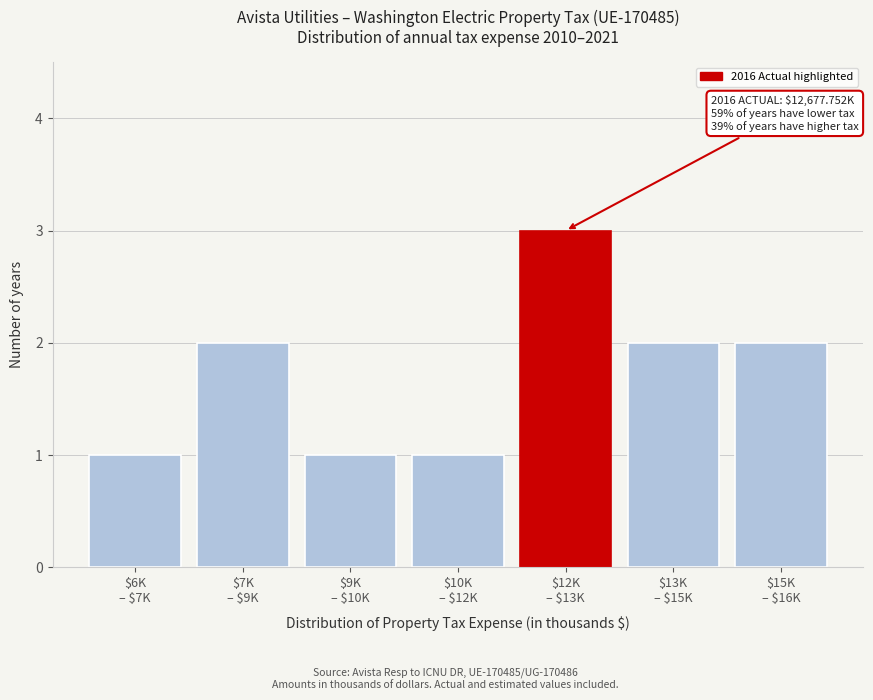

Reading right to left, list all the values displayed in this chart.

2	2	3	1	1	2	1